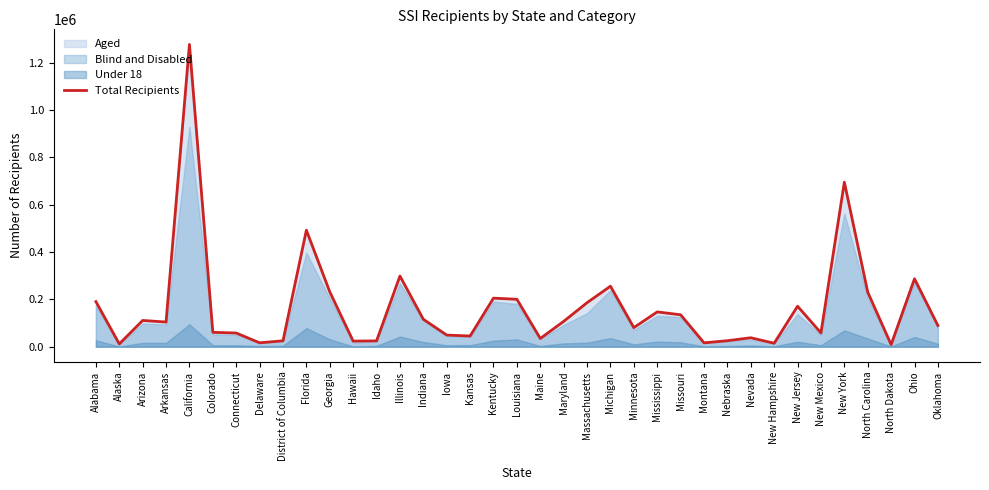

What position from the left is Illinois?

14